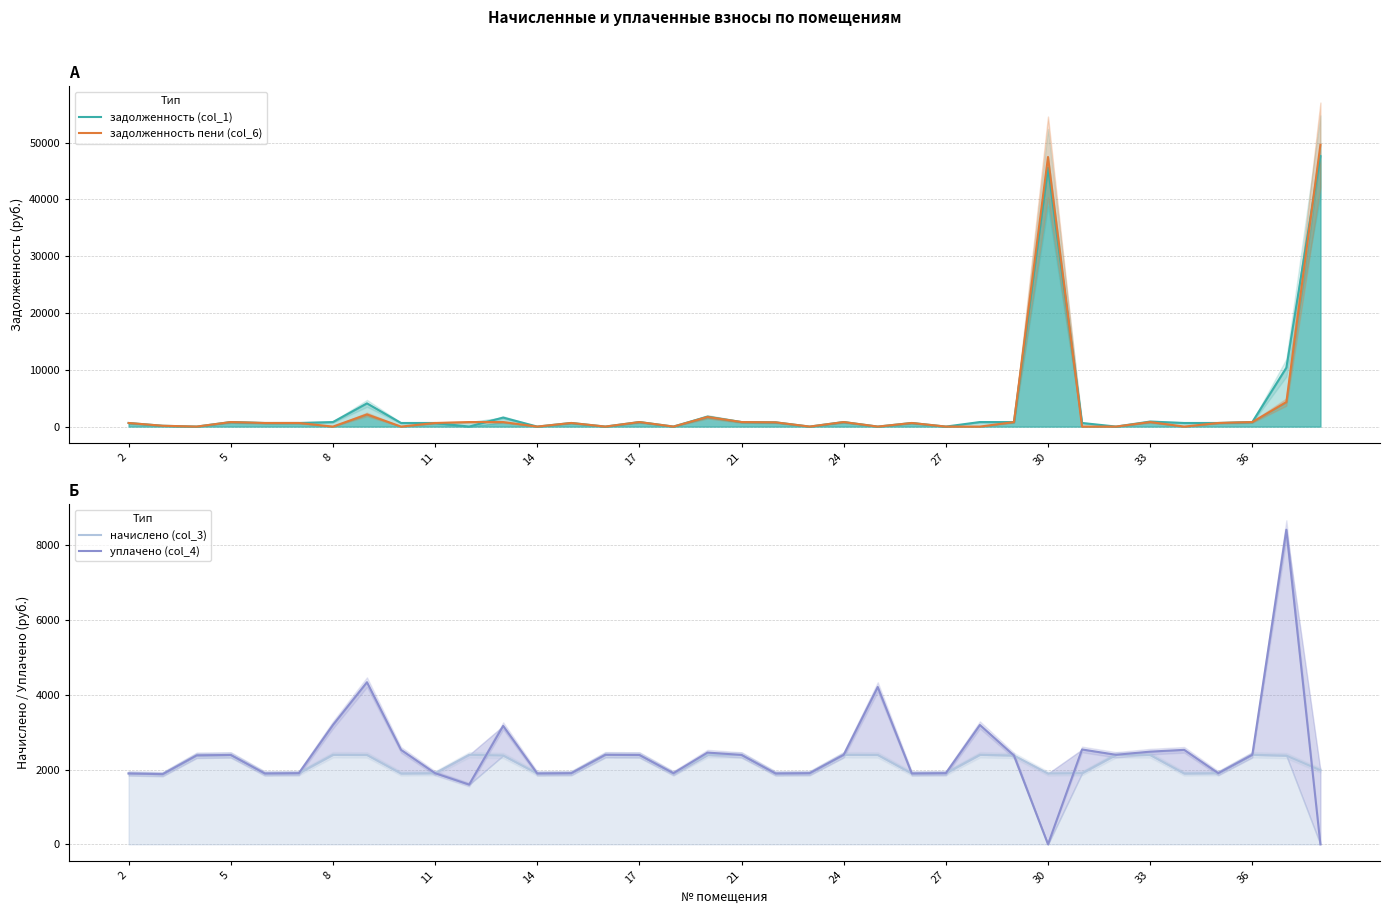

What is the maximum value for задолженность пени (col_6)?

49603.7